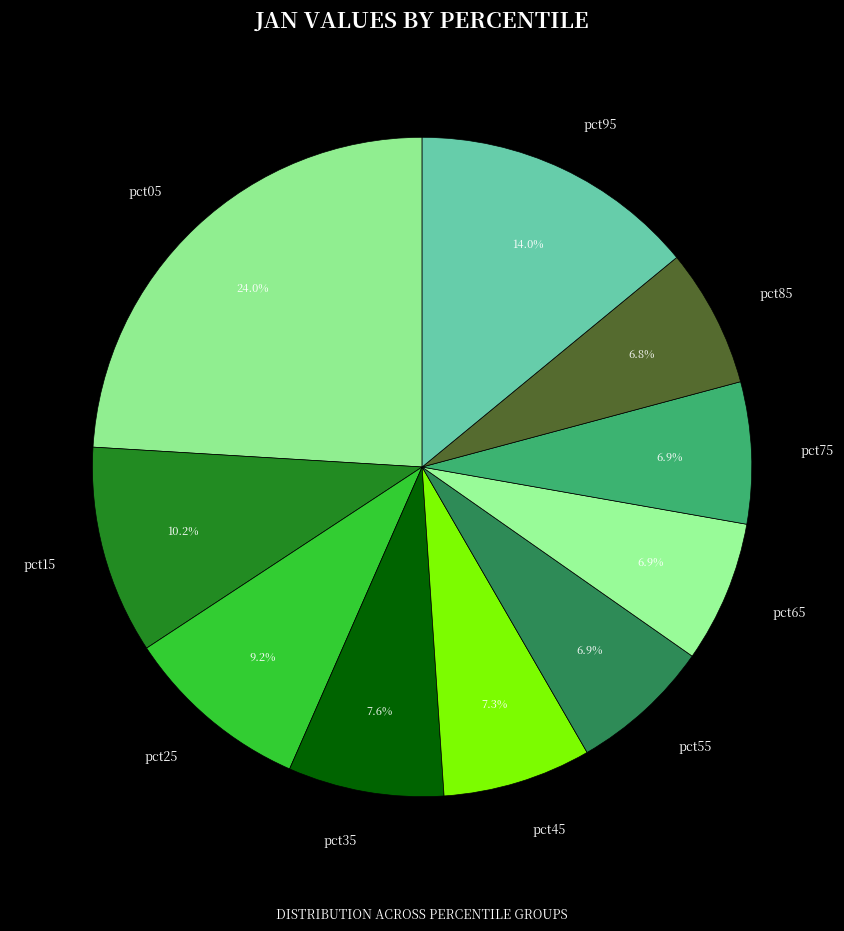

What portion of the pie excludes pct85?

93.2%